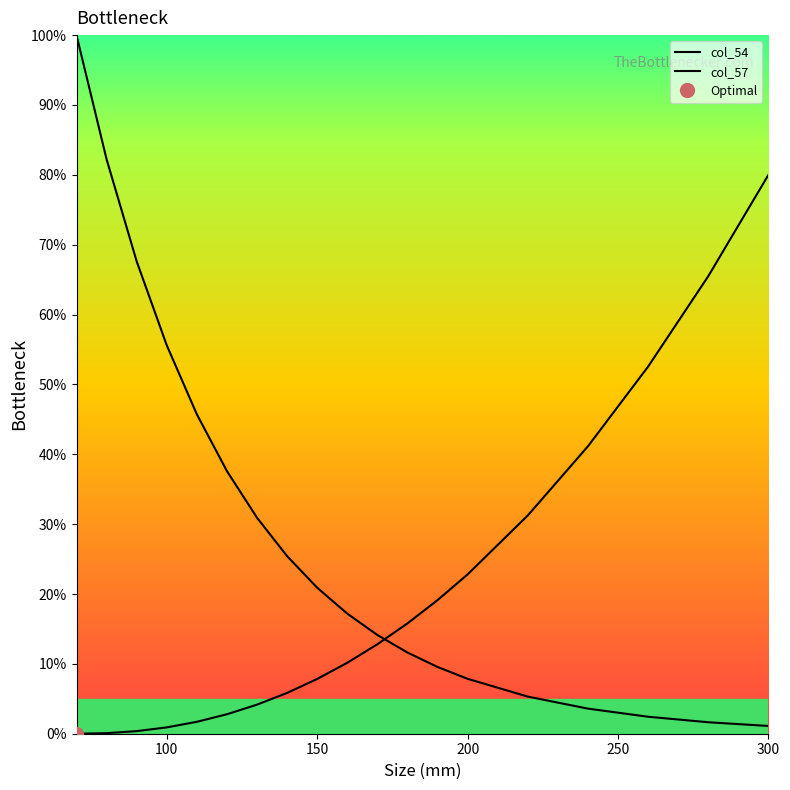

How many lines are shown in the chart?

2